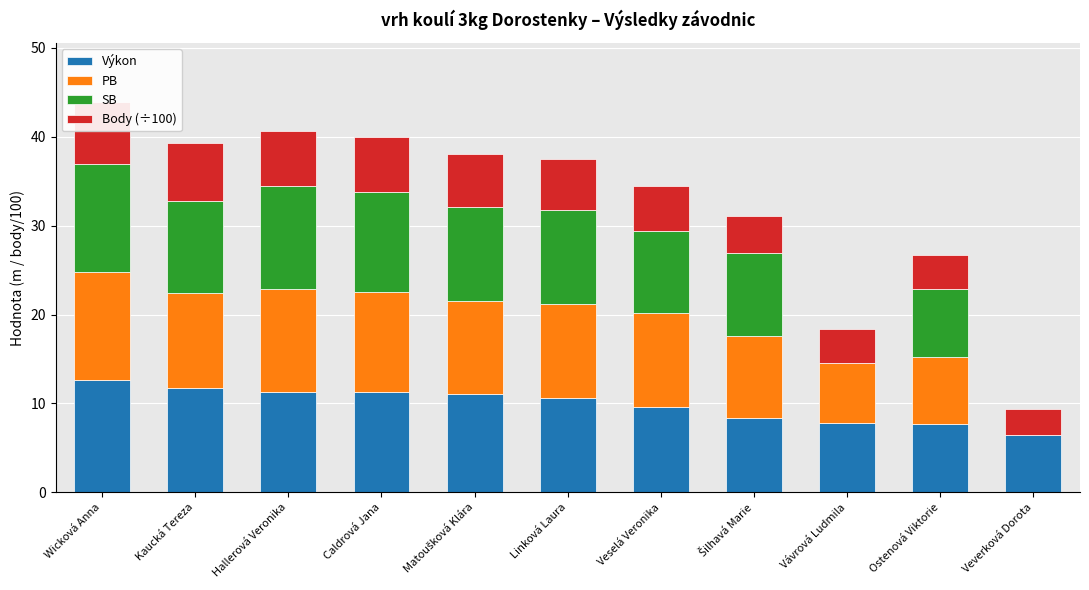

The value of Výkon at Ostenová Viktorie is 2.9. True or false?

False